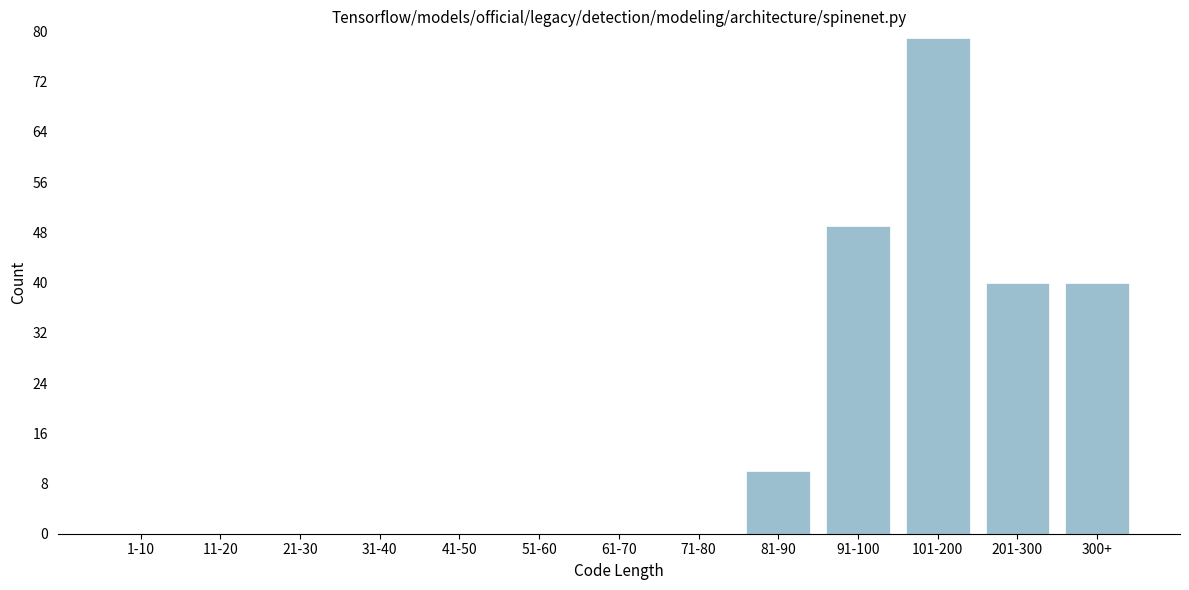

Reading left to right, what are all the values shown in this chart?

1-10=0	11-20=0	21-30=0	31-40=0	41-50=0	51-60=0	61-70=0	71-80=0	81-90=10	91-100=49	101-200=79	201-300=40	300+=40